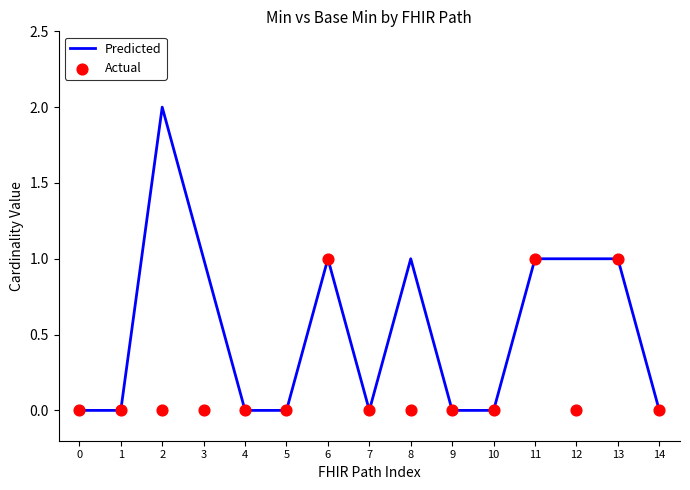

Is the value of Predicted at 1 greater than the value of Actual at 12?

No